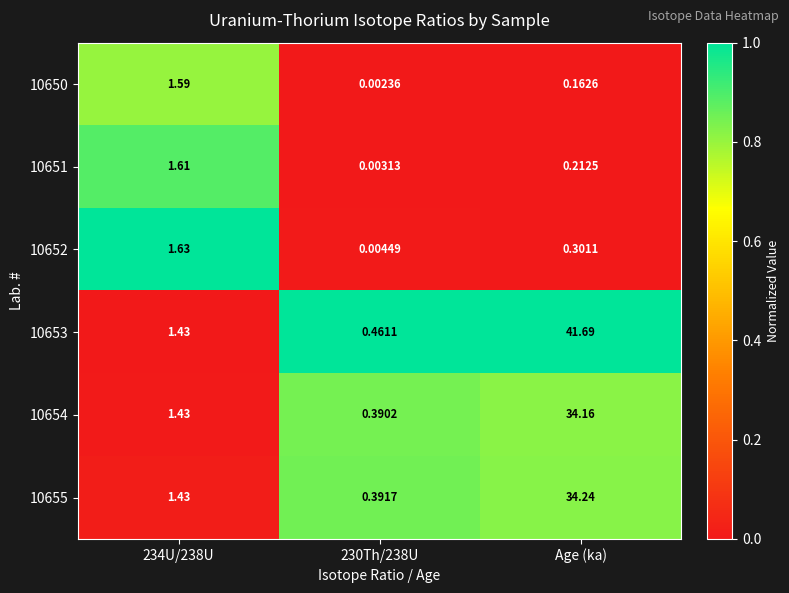

Which label corresponds to the largest value in the chart?

Age (ka)